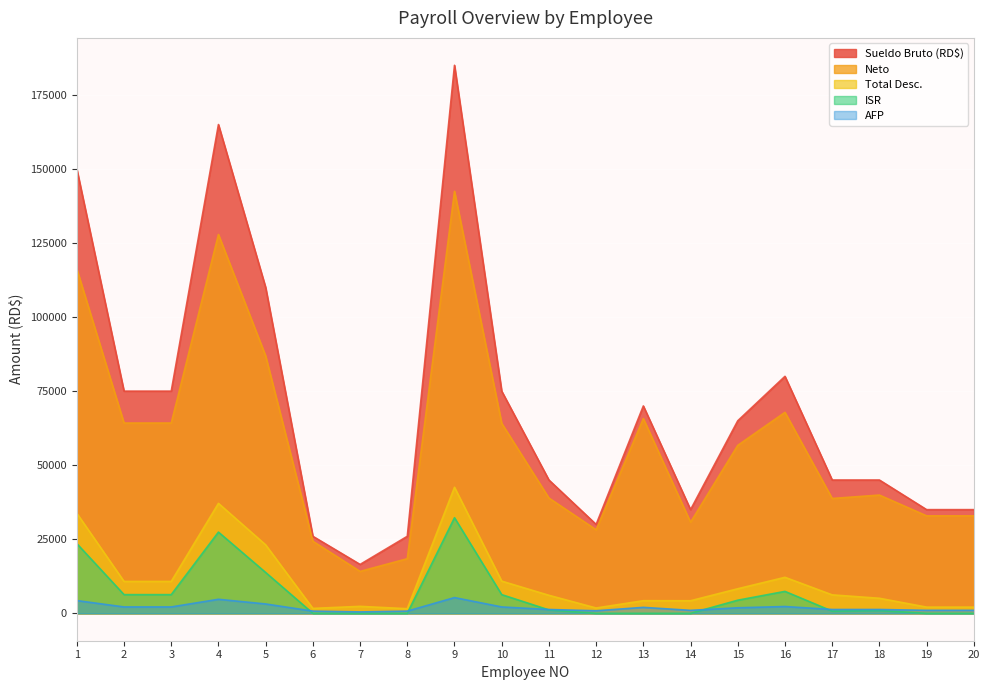

What is the difference between the Neto values at 11 and 16?

28929.0